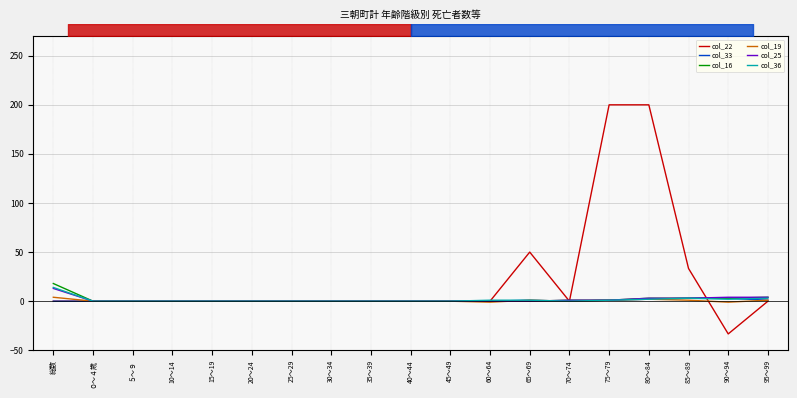

What is the total value across all series at 80～84?

212.0